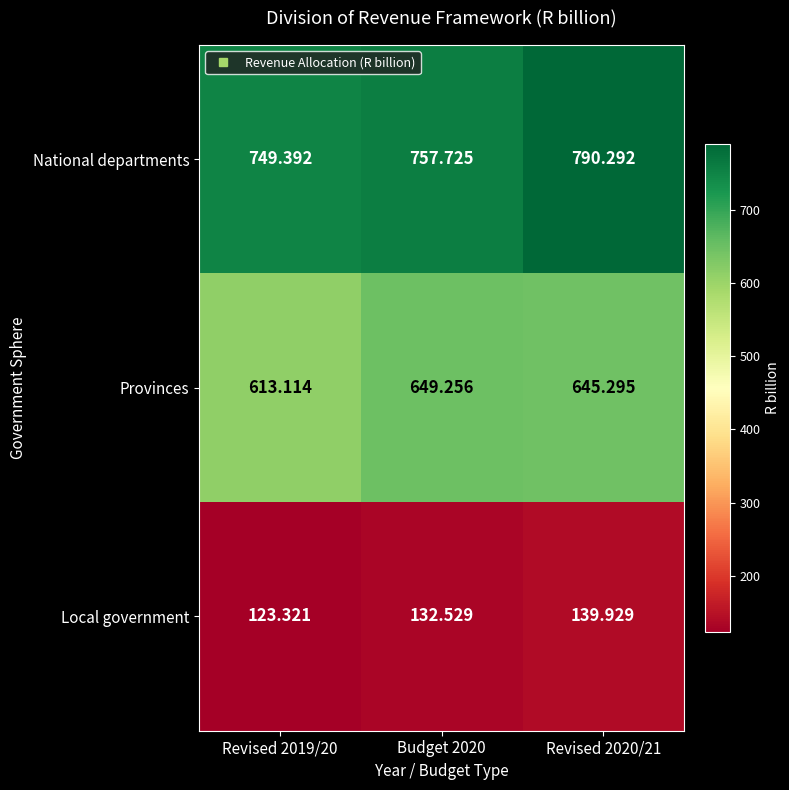

At Revised 2019/20, list the series in order from largest to smallest.

National departments, Provinces, Local government